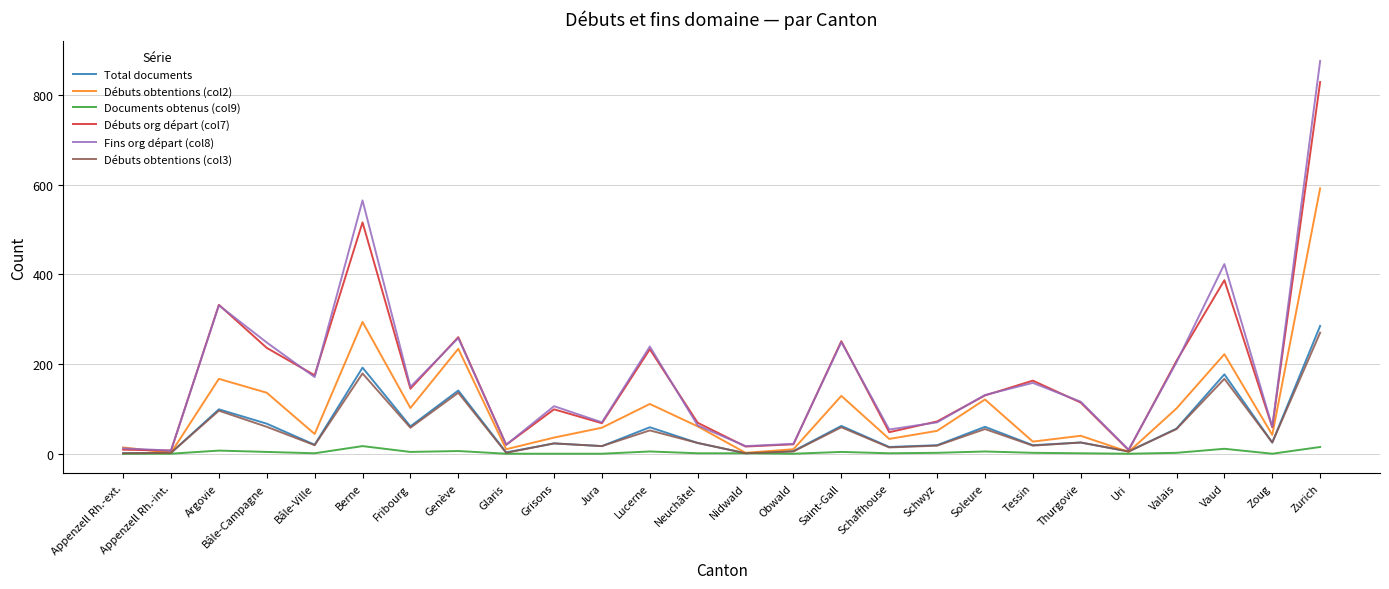

Which category has the highest value across all series?

Zurich